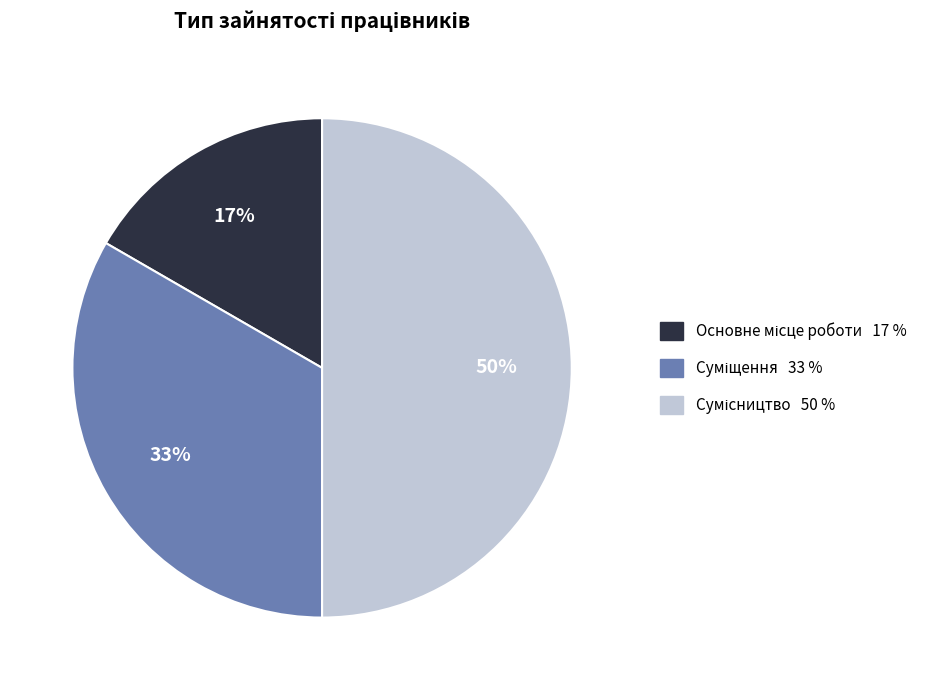

To the nearest percent, what is the average slice percentage?

33%